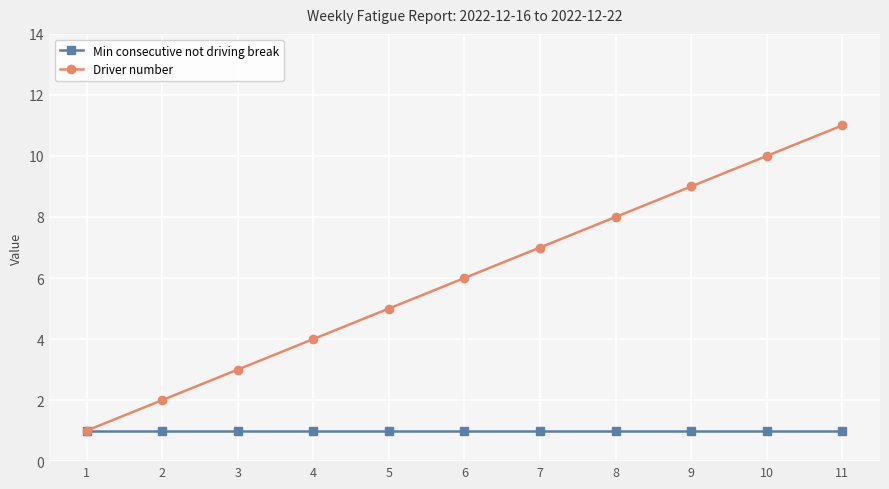

Reading left to right, what are all the values shown in this chart?

Min consecutive not driving break: 1=1	2=1	3=1	4=1	5=1	6=1	7=1	8=1	9=1	10=1	11=1
Driver number: 1=1	2=2	3=3	4=4	5=5	6=6	7=7	8=8	9=9	10=10	11=11